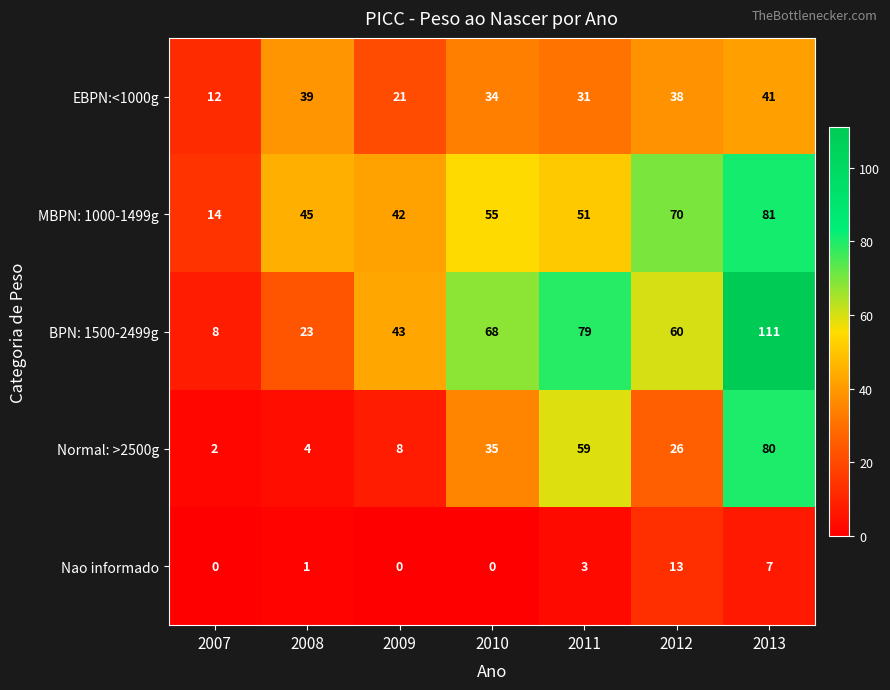

The MBPN: 1000-1499g series shows 14 at 2007. True or false?

True